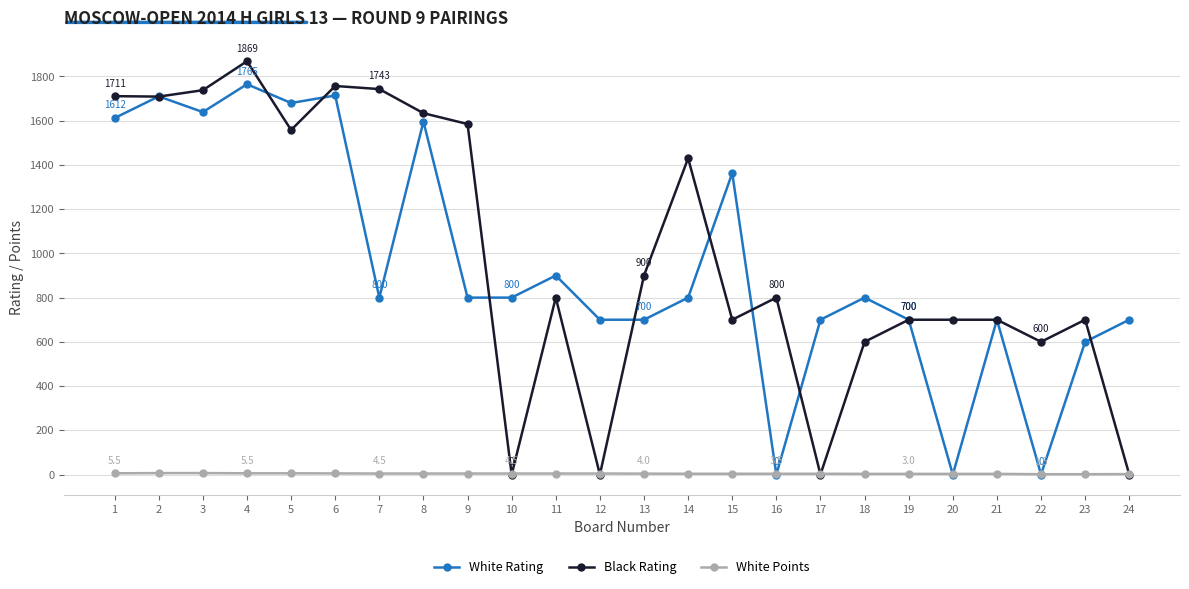

The value of Black Rating at 5 is 2508.9. True or false?

False